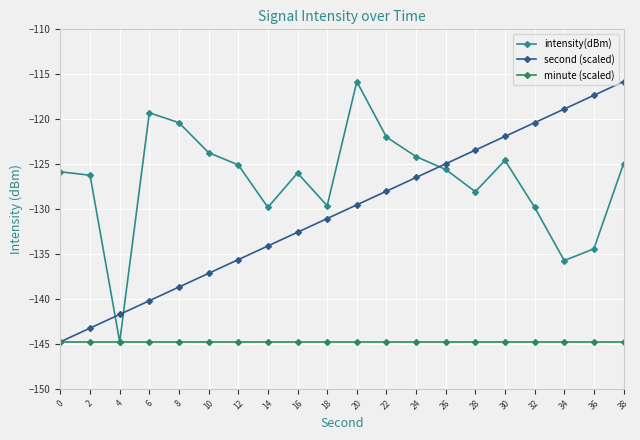

Rank the series by their average value, from lowest to highest.

minute (scaled), second (scaled), intensity(dBm)